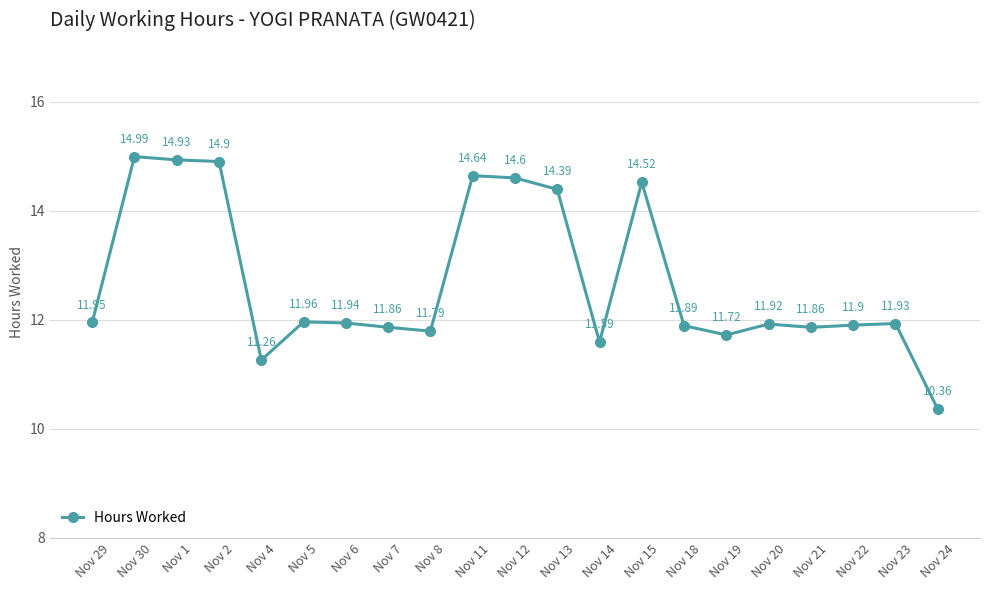

The value at Nov 20 is 11.9. True or false?

True